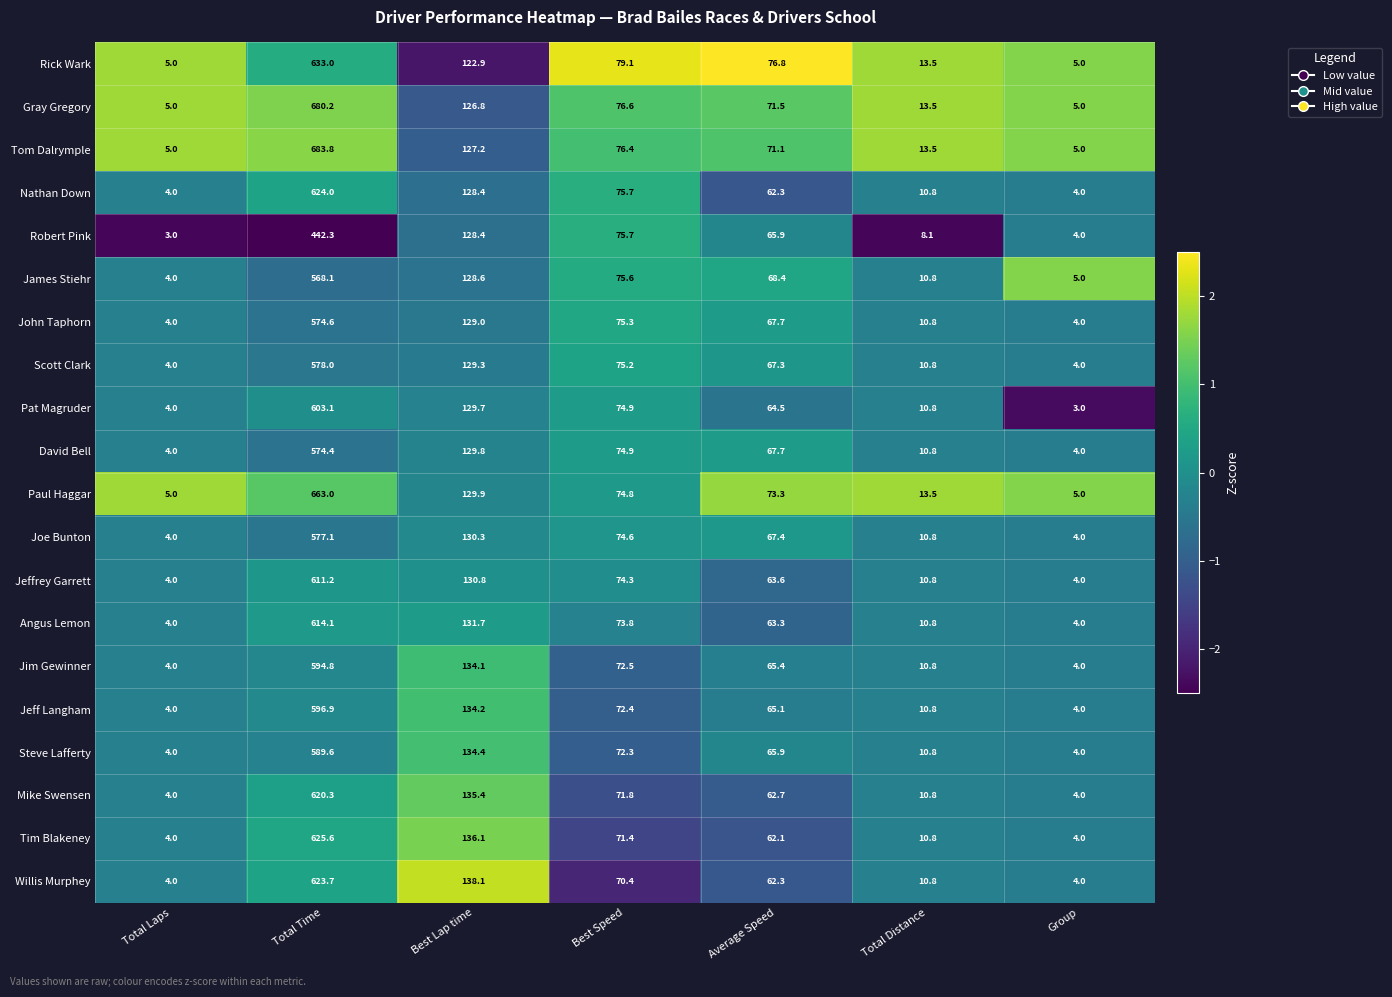

What value does the James Stiehr series have at Group?

5.0